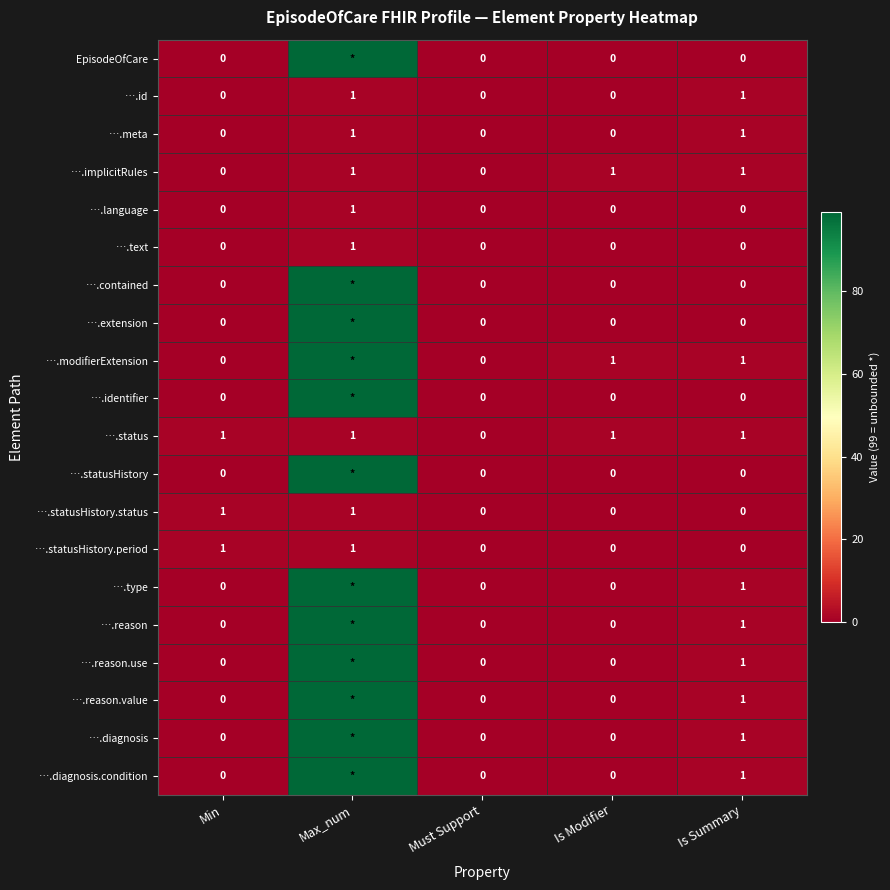

Is it true that ….language equals 0 at Must Support?

True